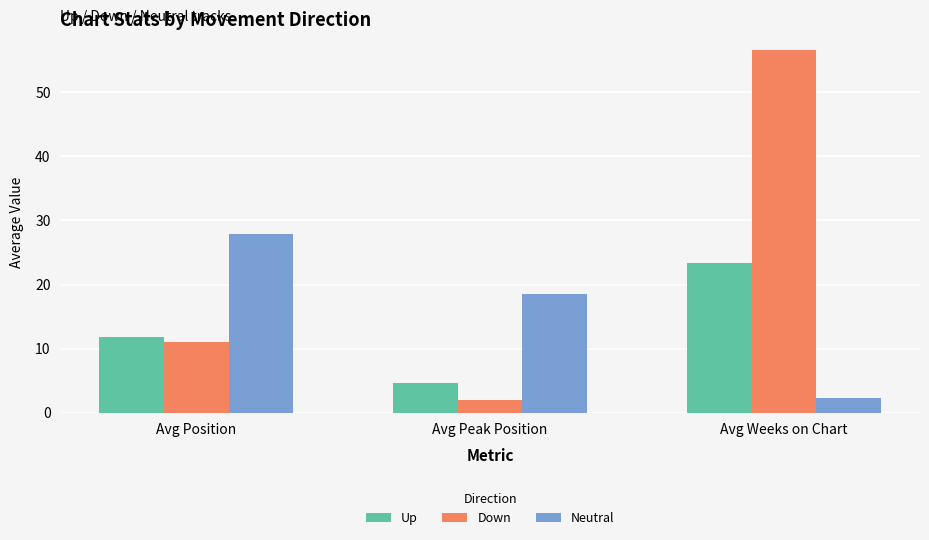

What is the sum of the Down values at Avg Peak Position and Avg Weeks on Chart?

58.6